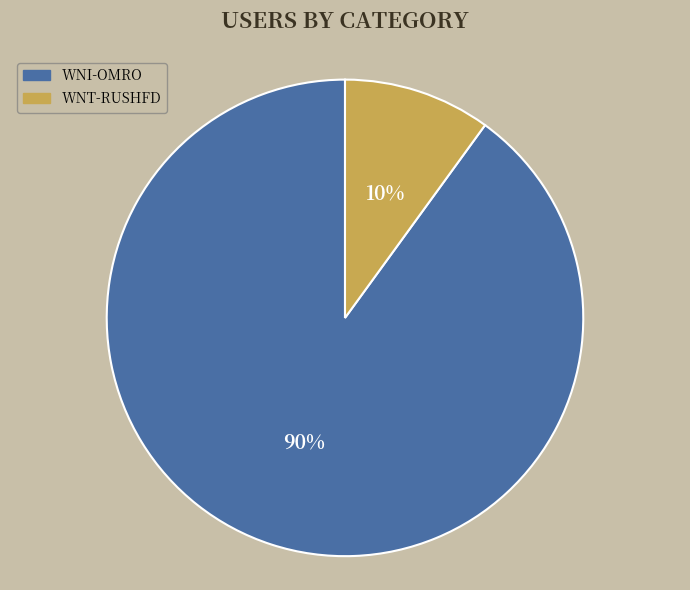

Rank the categories by value from lowest to highest.

WNT-RUSHFD, WNI-OMRO